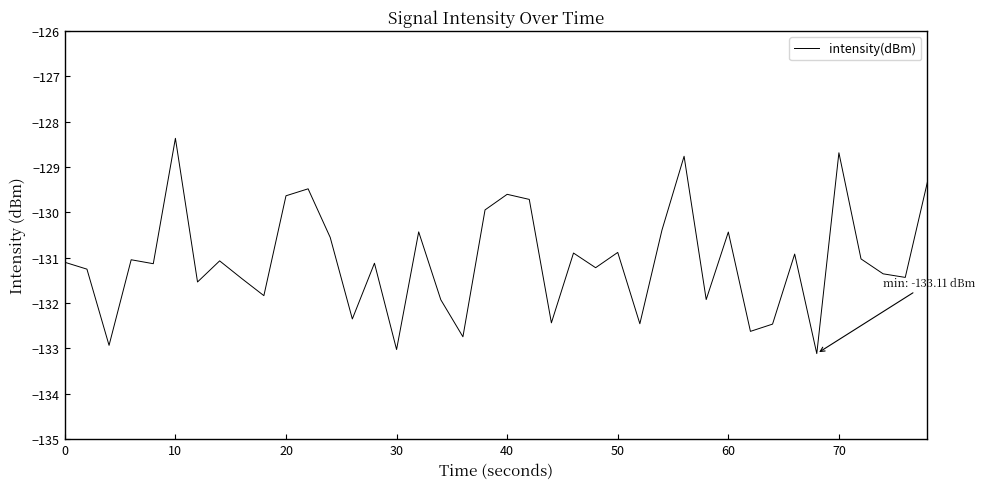

What is the difference between the maximum and minimum values?

4.7